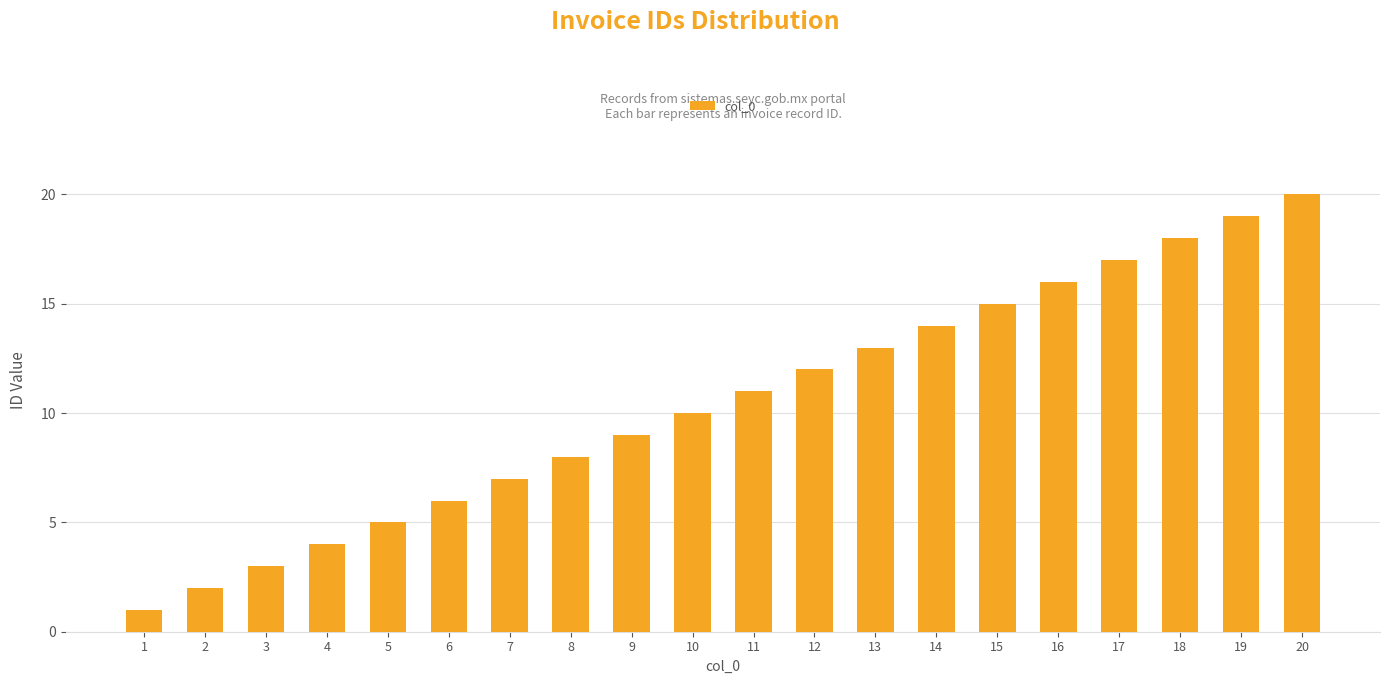

What is the sum of the values at 2 and 19?

21